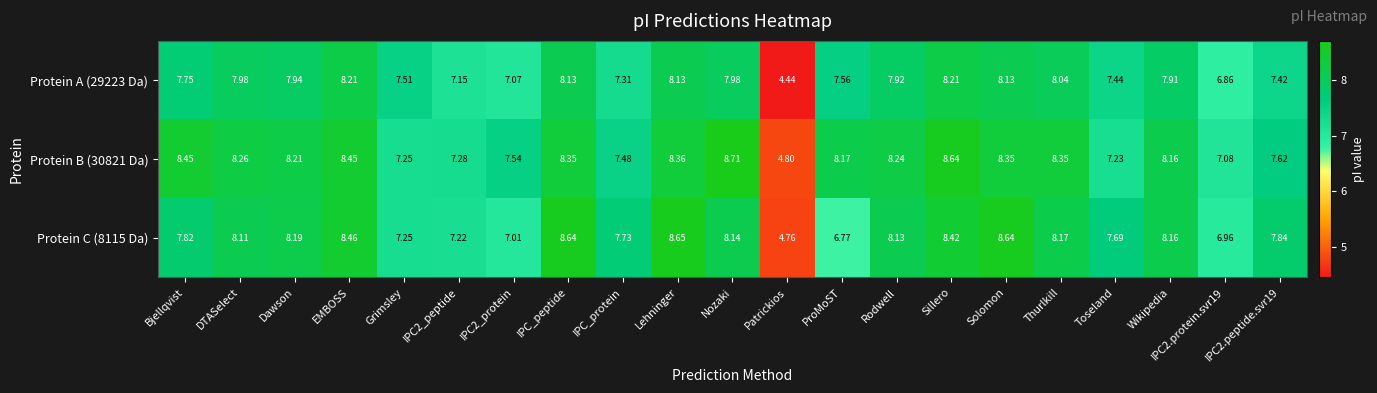

Rank the series at Toseland from lowest to highest value.

Protein B (30821 Da), Protein A (29223 Da), Protein C (8115 Da)